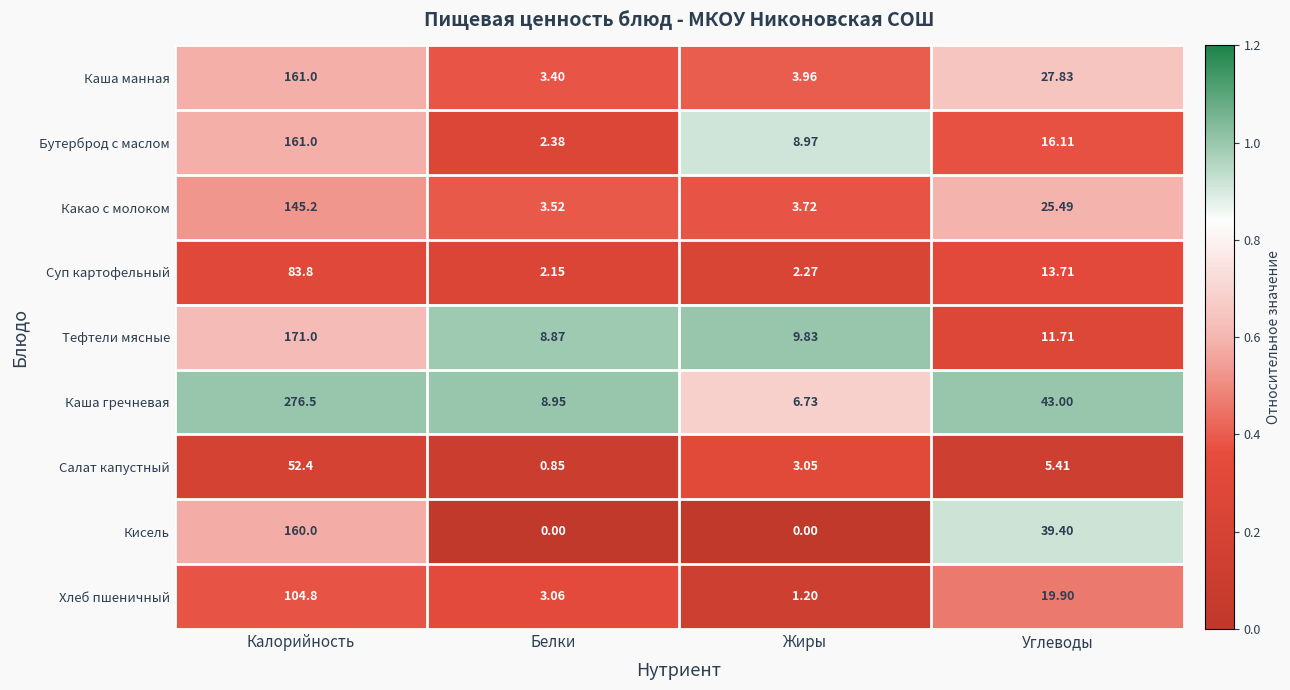

Which category has the lowest value in the Хлеб пшеничный series?

Жиры